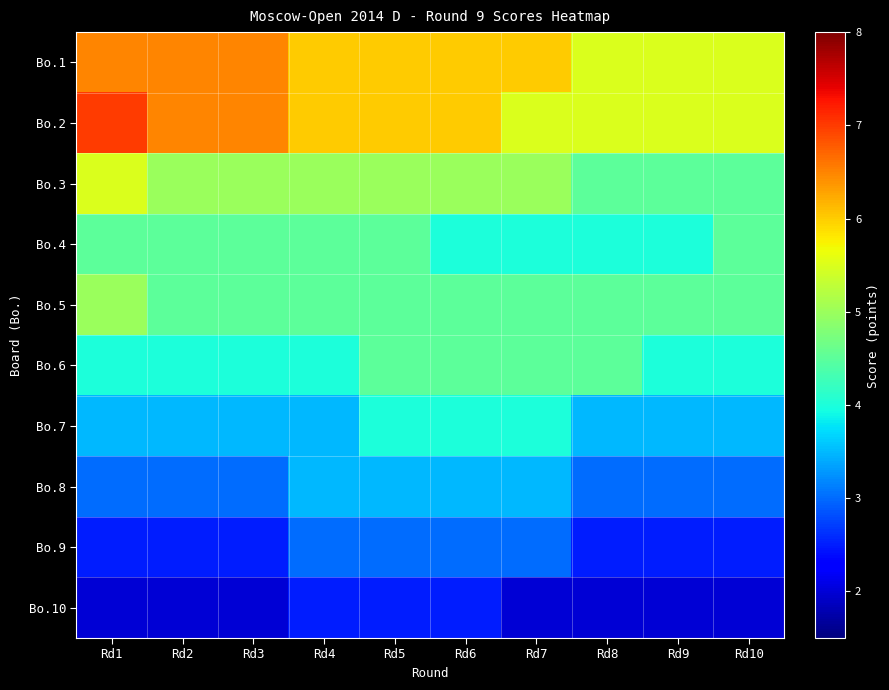

Rank the series at Rd1 from lowest to highest value.

Bo.10, Bo.9, Bo.8, Bo.7, Bo.6, Bo.4, Bo.5, Bo.3, Bo.1, Bo.2